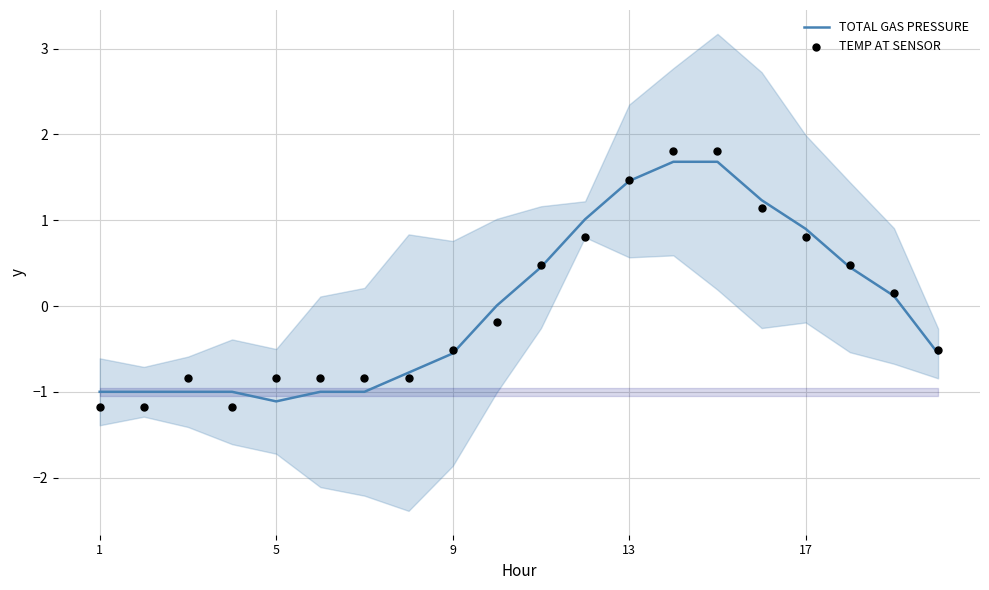

Which series has the widest spread of Y values?

TEMP AT SENSOR